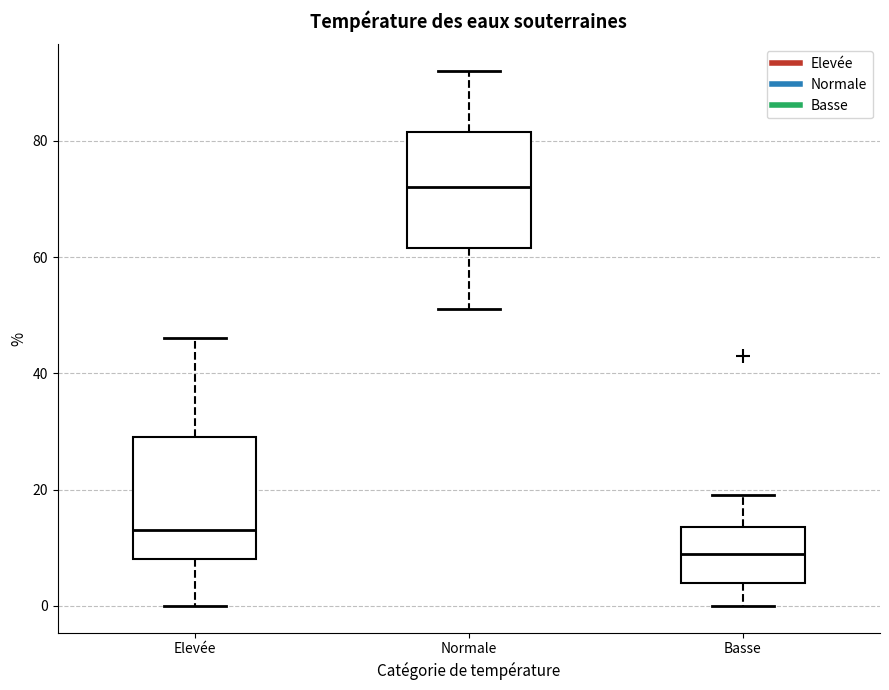

Reading left to right, read every box against the y-axis: the position of its median line, the range the box covers, and the ends of its whiskers. The values are not printed on the chart, so give them approximately, as read against the axis.

Elevée: median 14, box 8 to 30, whiskers 0 to 46
Normale: median 72, box 62 to 82, whiskers 52 to 92
Basse: median 10, box 4 to 14, whiskers 0 to 20